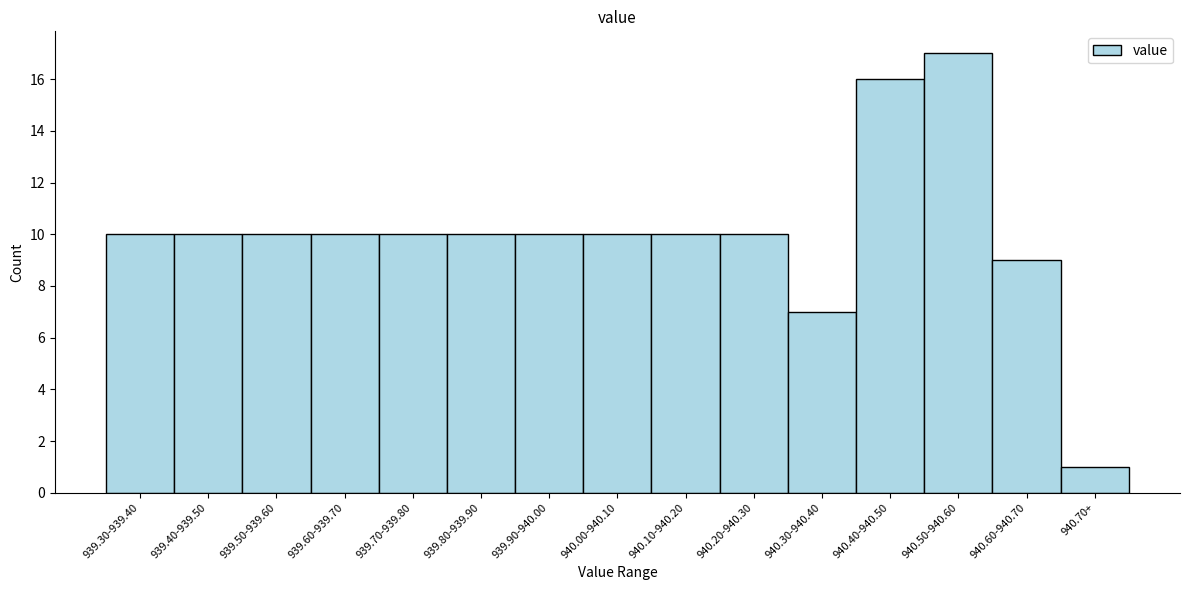

Reading left to right, extract all data points from this chart.

10	10	10	10	10	10	10	10	10	10	7	16	17	9	1